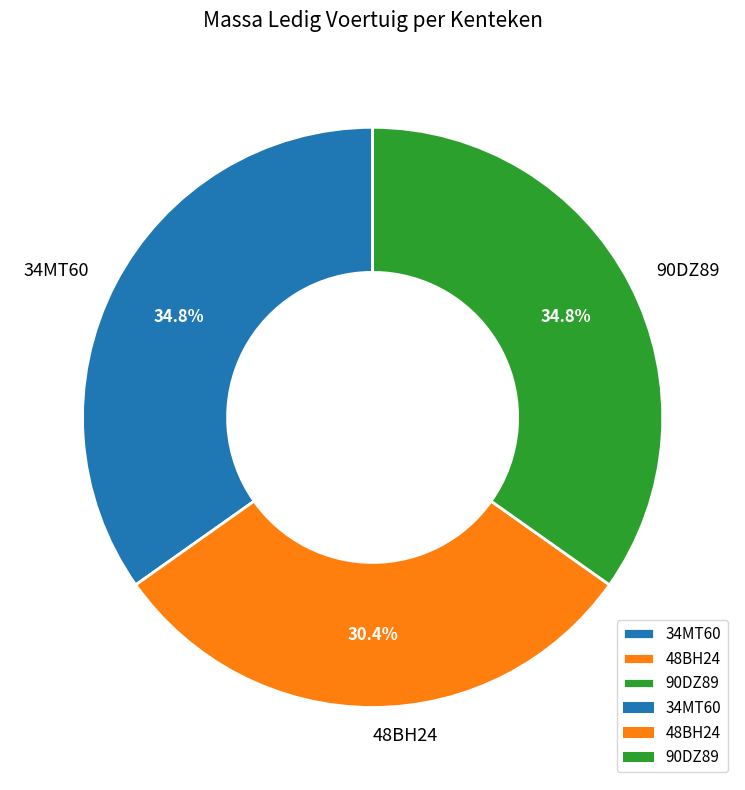

What is the ratio of the value at 34MT60 to the value at 48BH24?

1.1